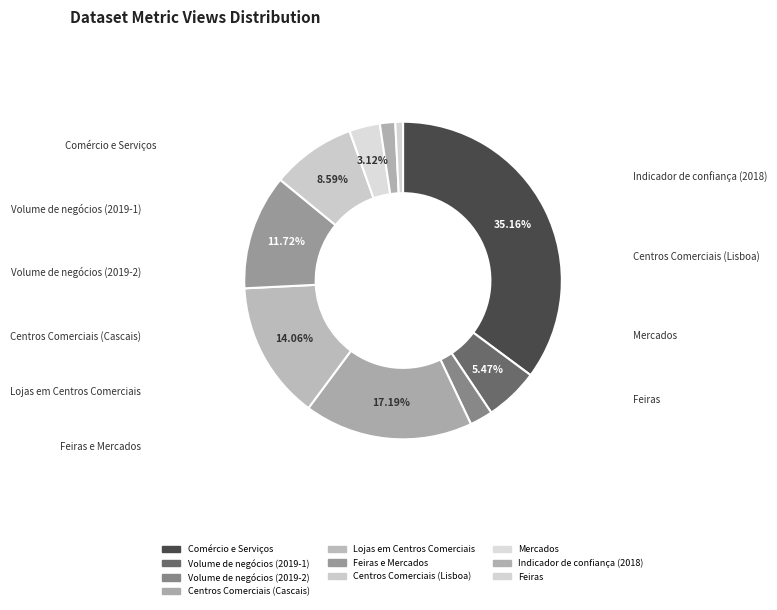

Does any single category account for the majority?

No